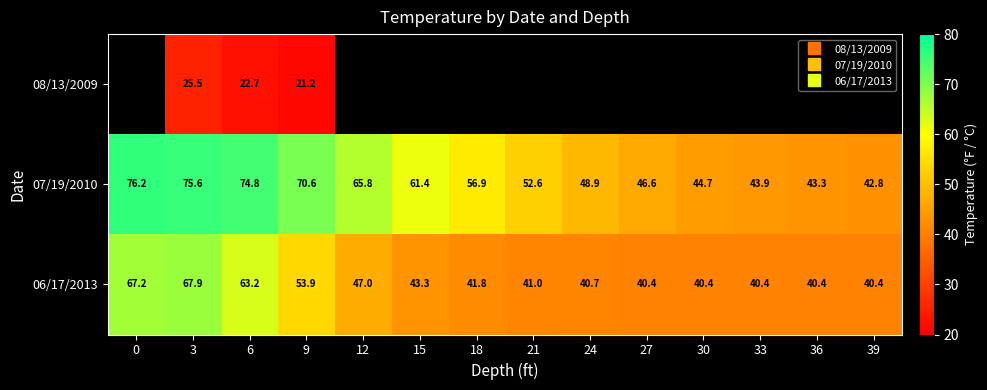

At which label does 06/17/2013 reach its peak?

3